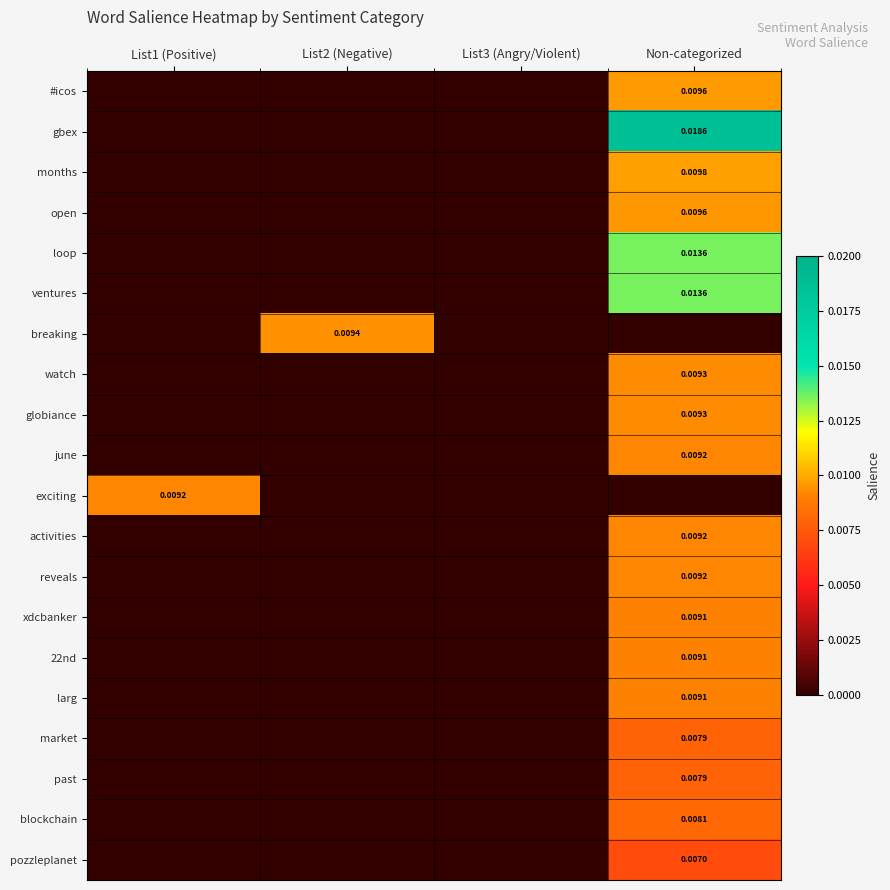

Which has a higher value, Non-categorized or List3 (Angry/Violent)?

Non-categorized